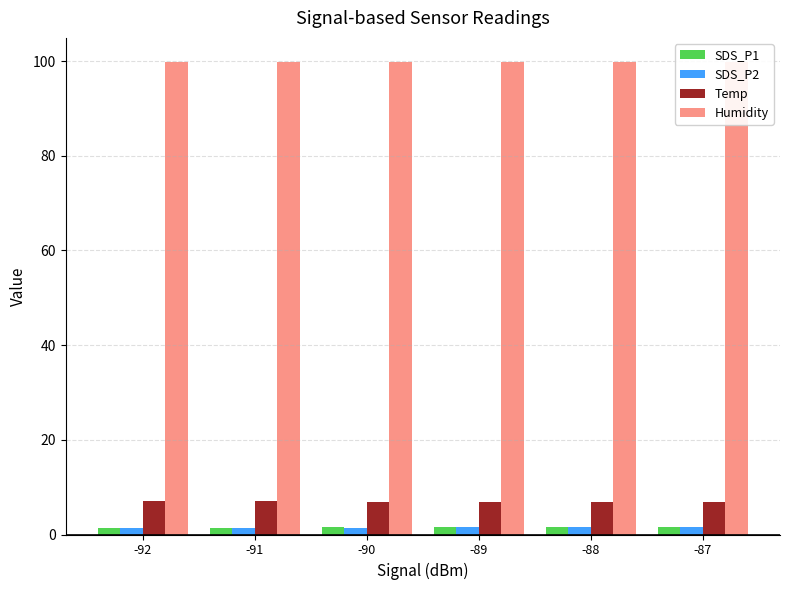

The value of SDS_P2 at -91 is 1.3. True or false?

True